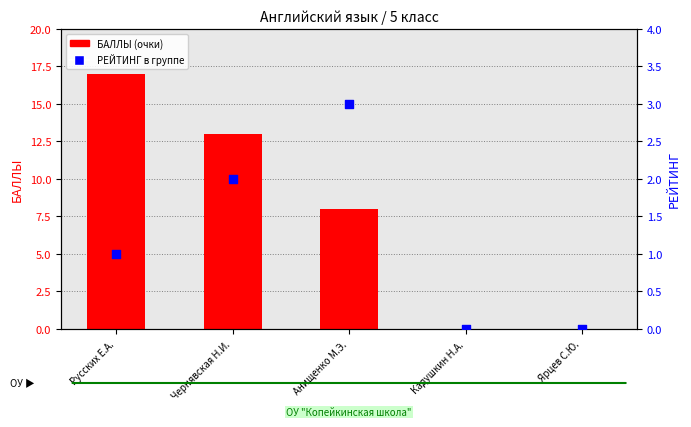

Which series contains the highest Y value?

БАЛЛЫ (очки)